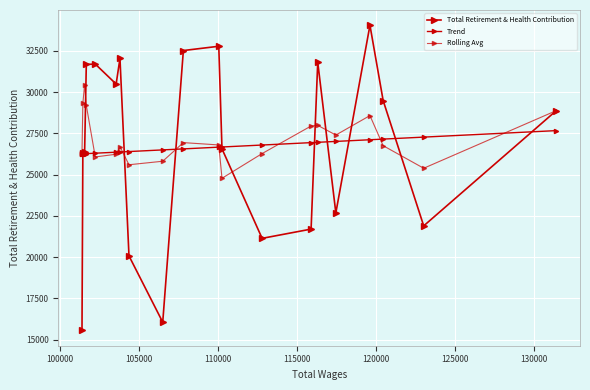

Is this an area chart (filled region under the line)?

No